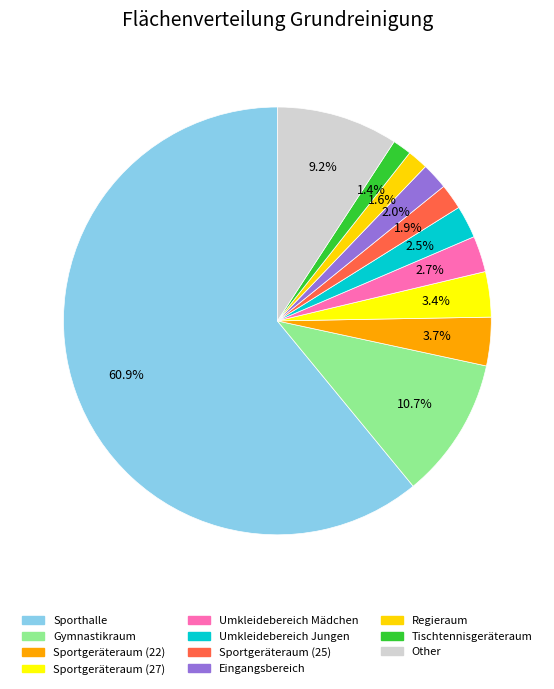

What is the ratio of the value at Sportgeräteraum (22) to the value at Sporthalle?

0.1